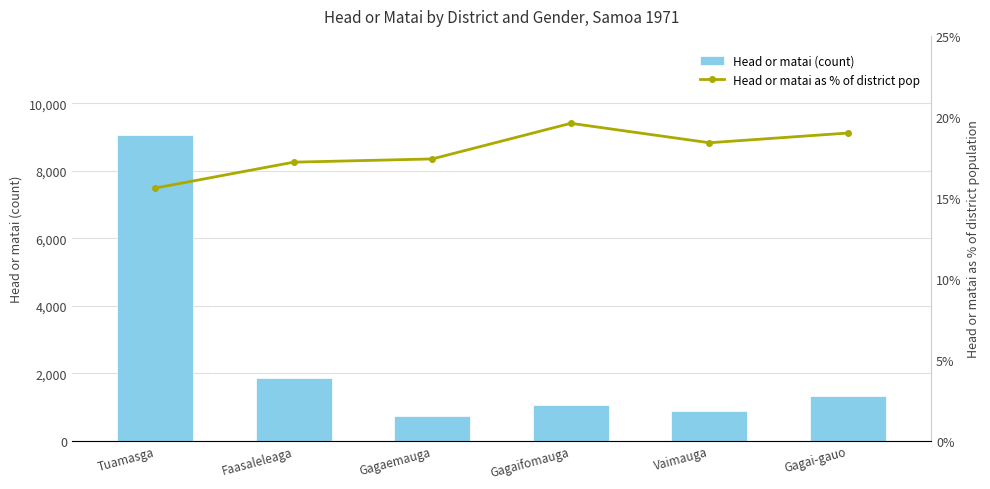

What is the difference between the maximum and minimum values in the Head or matai as % of district pop series?

4.0